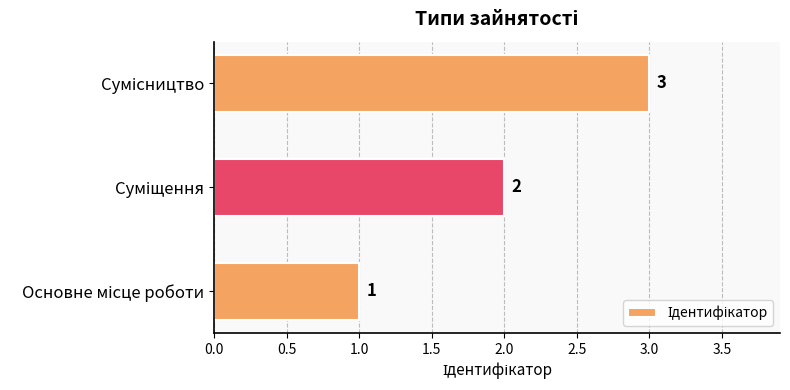

How many values are between 1 and 3?

3